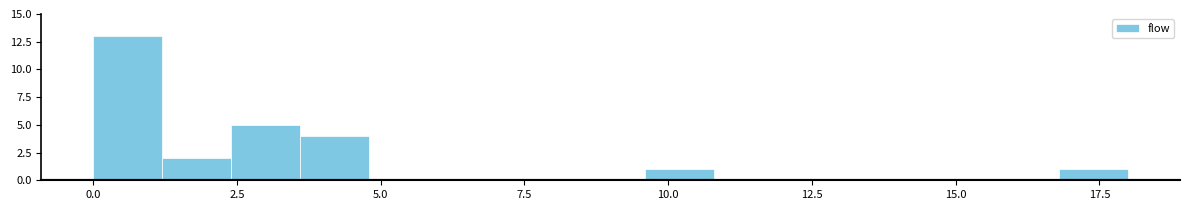

Read against the x-axis, roughly where is the centre of the tallest bar?

0.5